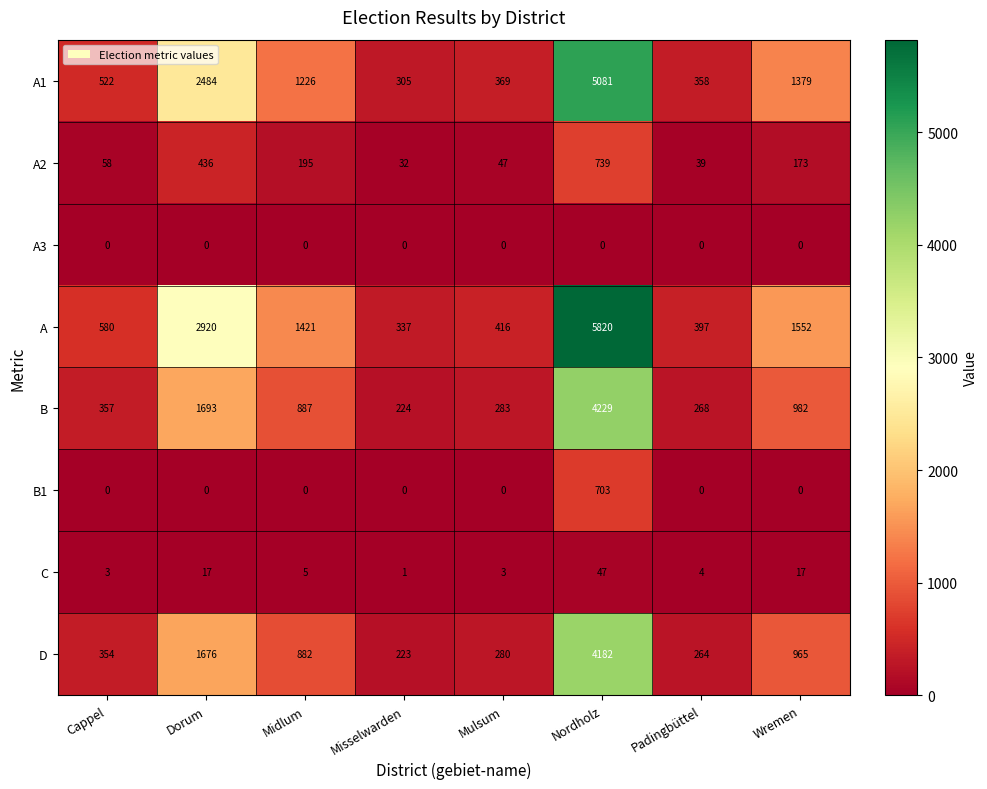

What is the sum of the A values at Cappel and Misselwarden?

917